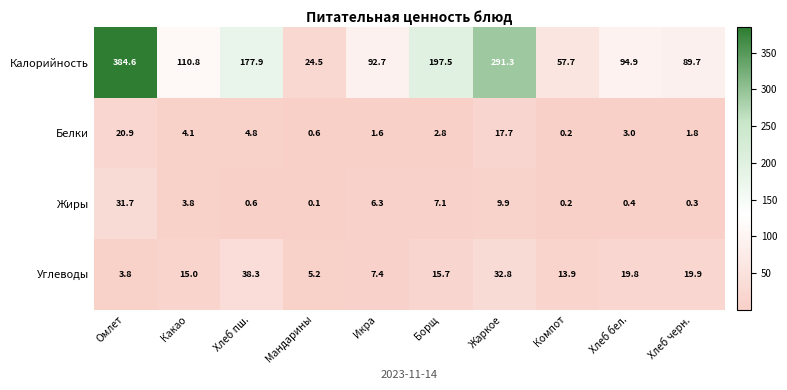

At which label does Углеводы reach its minimum?

Омлет